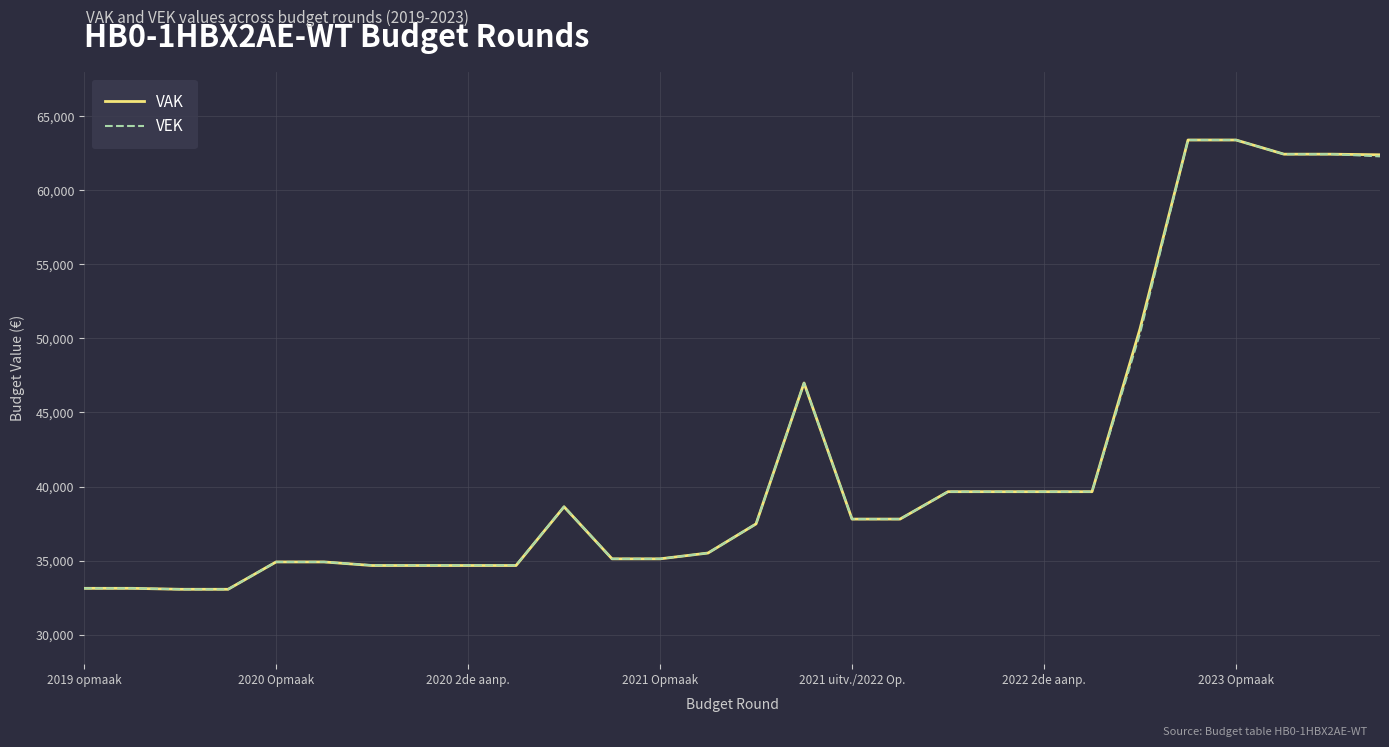

What is the minimum value shown in the chart?

33058